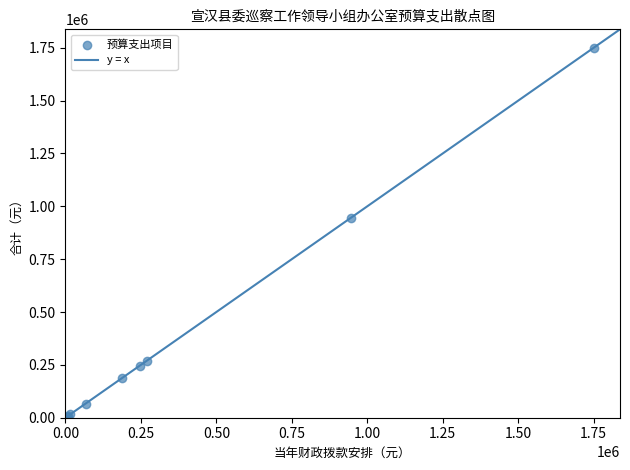

What Y value in the scatter plot is closest to 876733?

945000